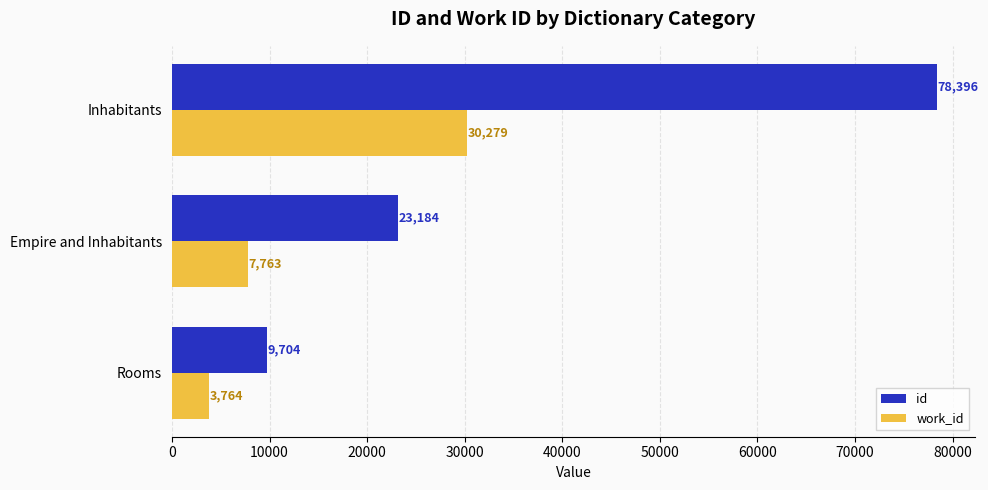

What is the minimum value for work_id?

3764